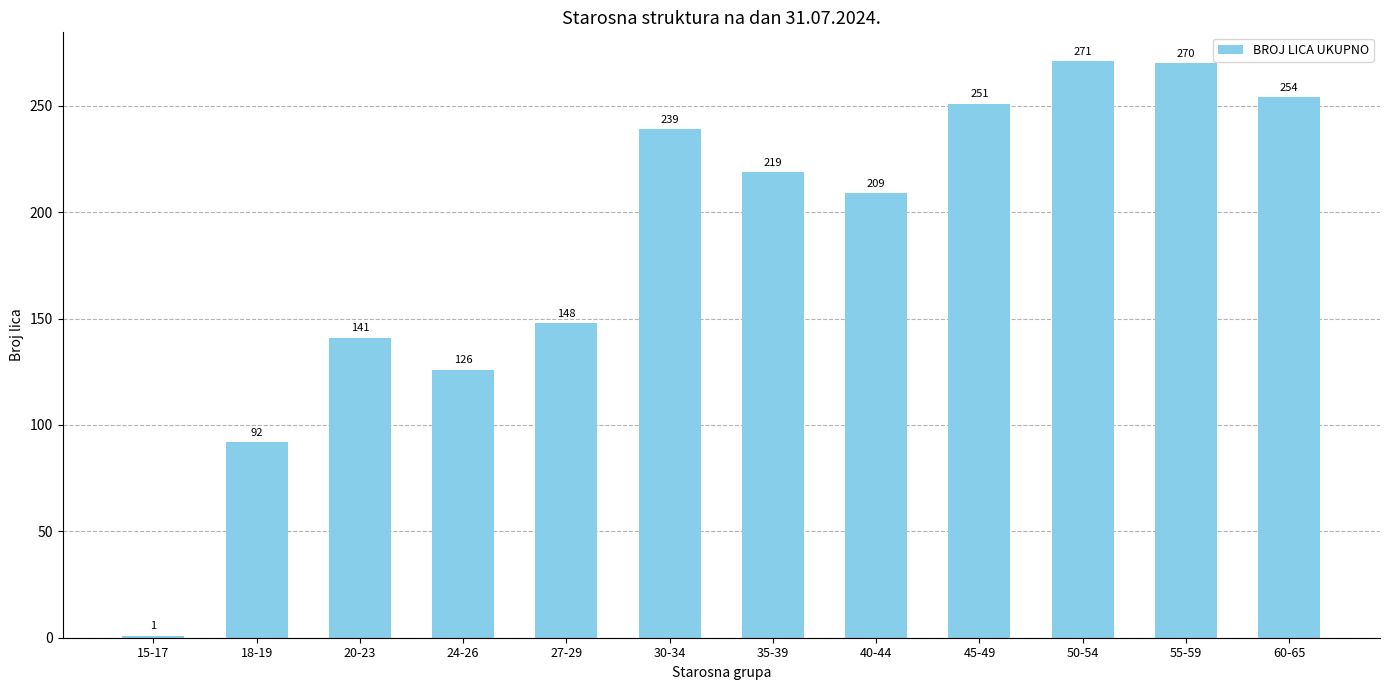

What is the maximum value shown in the chart?

271